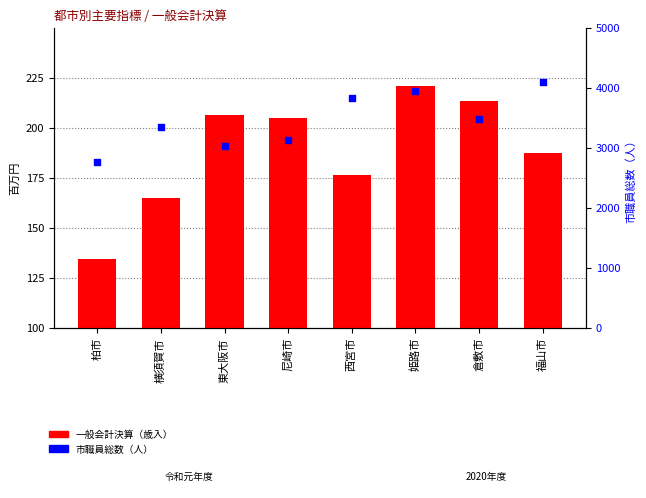

What are all the series names shown in the legend?

一般会計決算（歳入）, 市職員総数